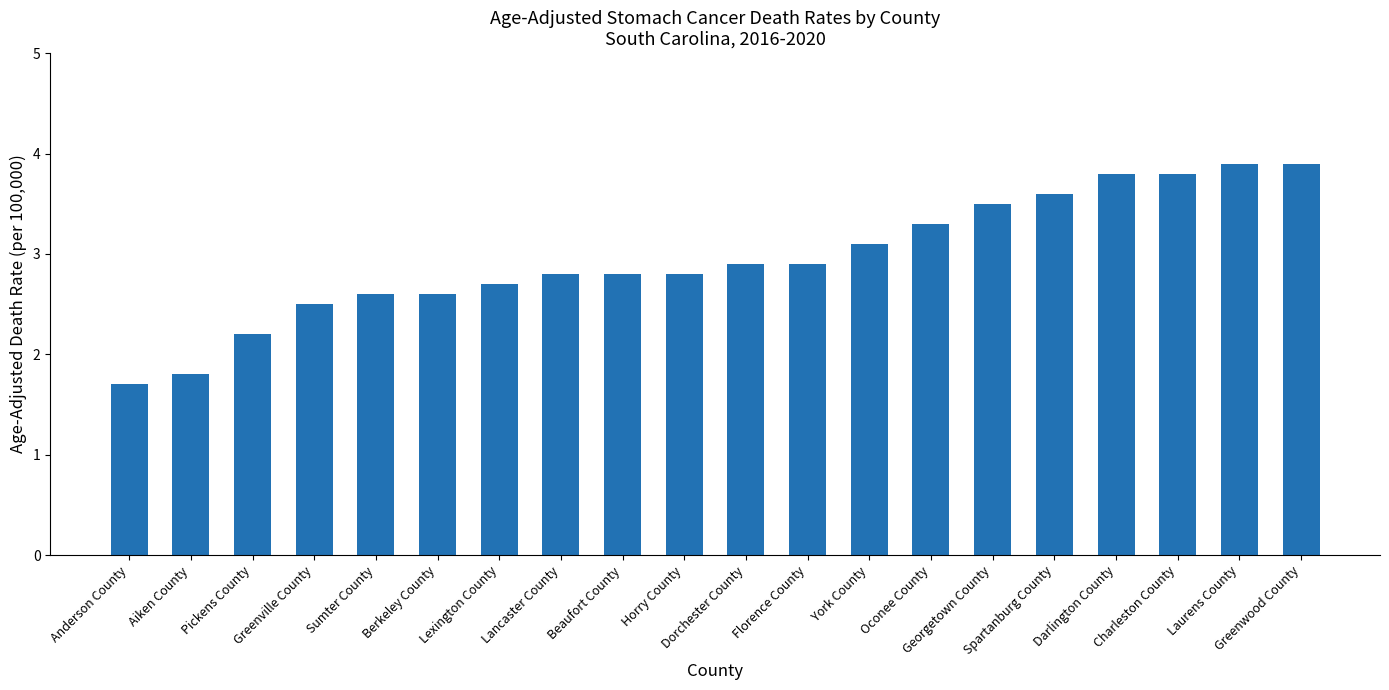

What is the smallest value displayed?

1.7